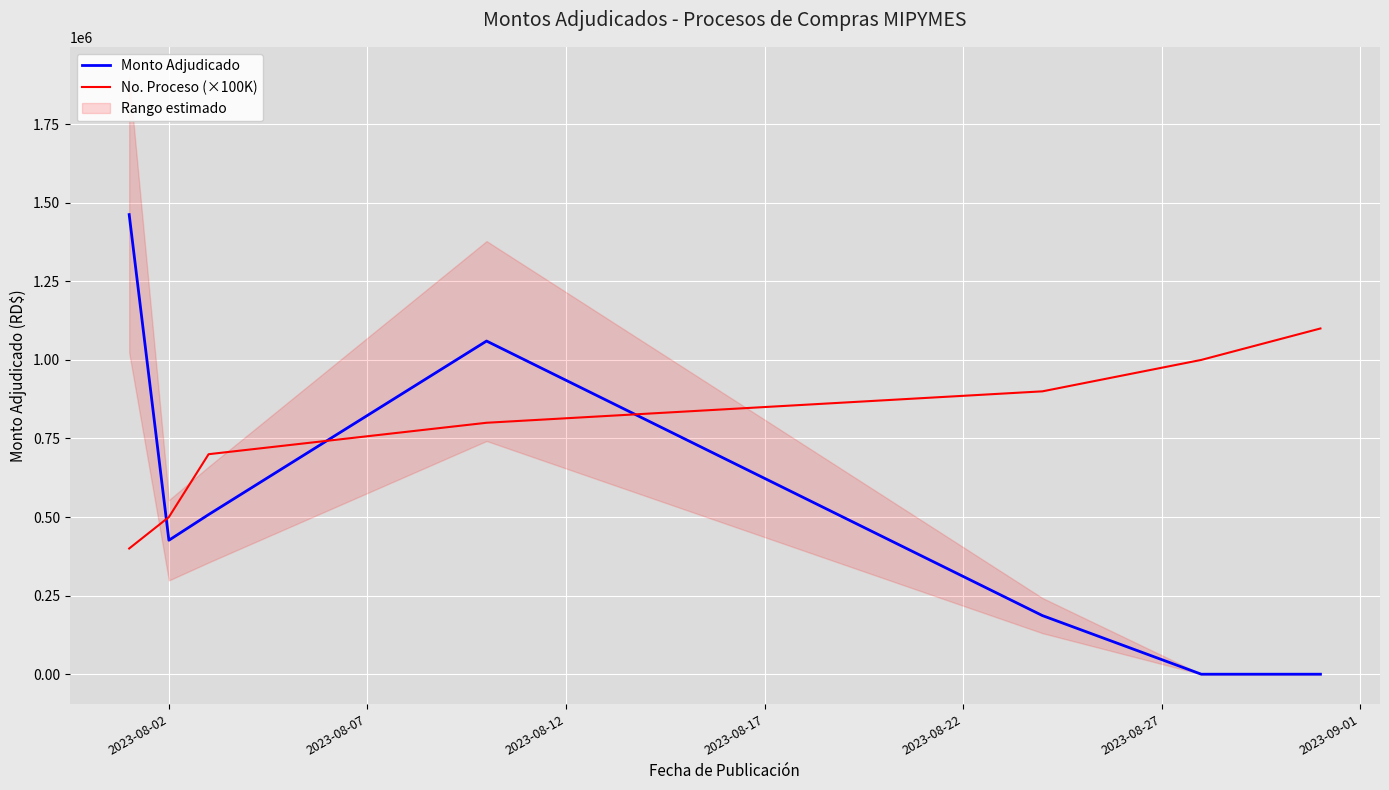

How many data points in Monto Adjudicado are above 426213?

3